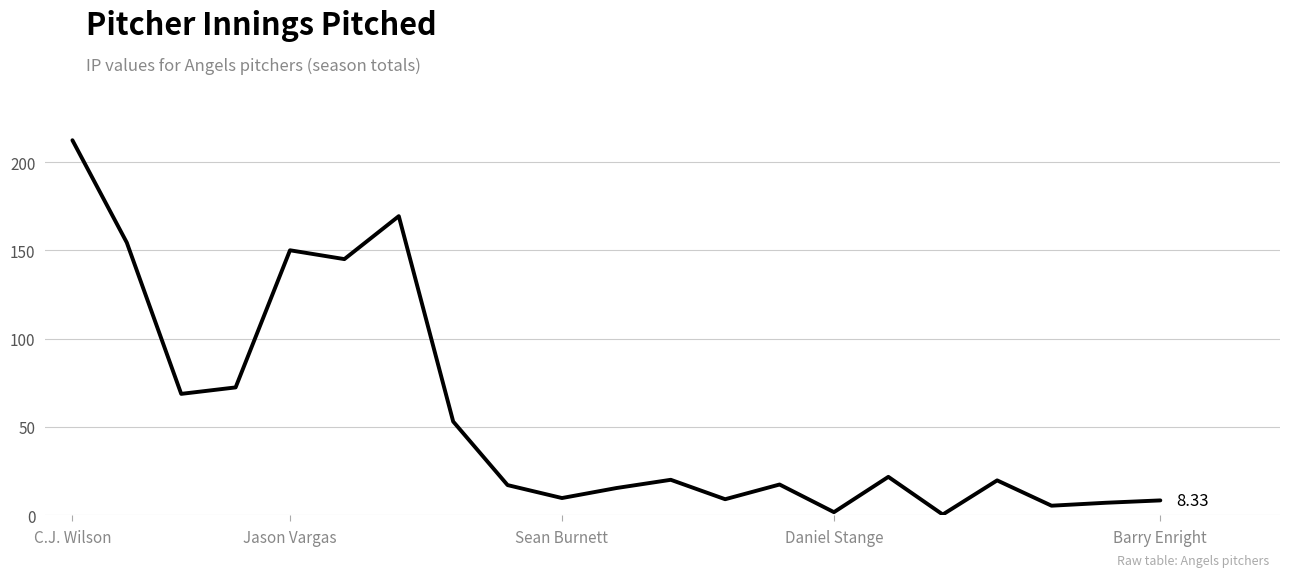

How many lines are shown in the chart?

1